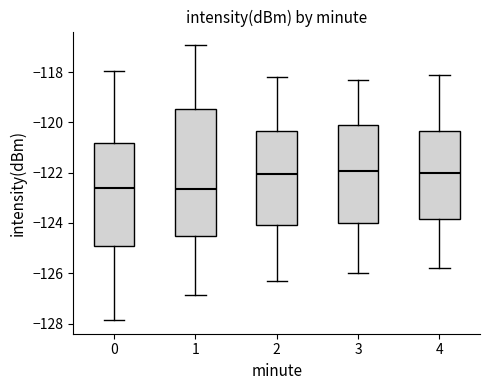

Reading left to right, transcribe this box plot: for each box, give where its median line is, the range the box spans, and where its two whiskers end, as read against the y-axis. The values are not printed on the chart, so give them approximately, as read against the axis.

0: median -122.6, box -125.0 to -120.8, whiskers -127.8 to -118.0
1: median -122.6, box -124.6 to -119.4, whiskers -126.8 to -117.0
2: median -122.0, box -124.0 to -120.4, whiskers -126.2 to -118.2
3: median -122.0, box -124.0 to -120.2, whiskers -126.0 to -118.2
4: median -122.0, box -123.8 to -120.4, whiskers -125.8 to -118.0